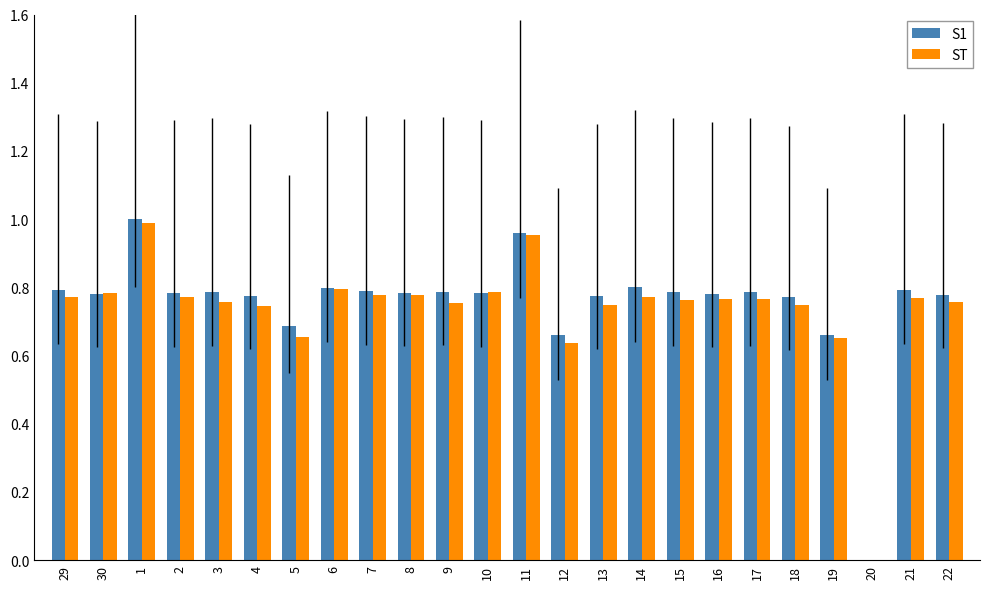

What are all the series names shown in the legend?

S1, ST